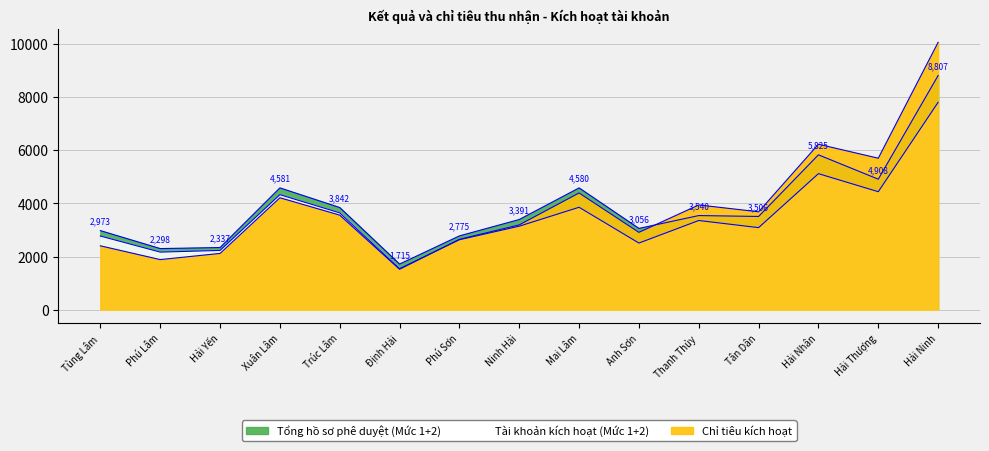

True or false: Chỉ tiêu kích hoạt has a value of 2907 at Hải Yến.

False